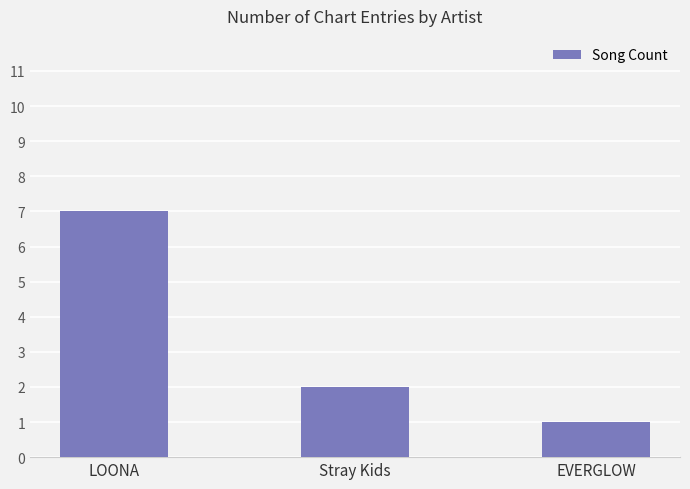

Rank the categories by value from highest to lowest.

LOONA, Stray Kids, EVERGLOW